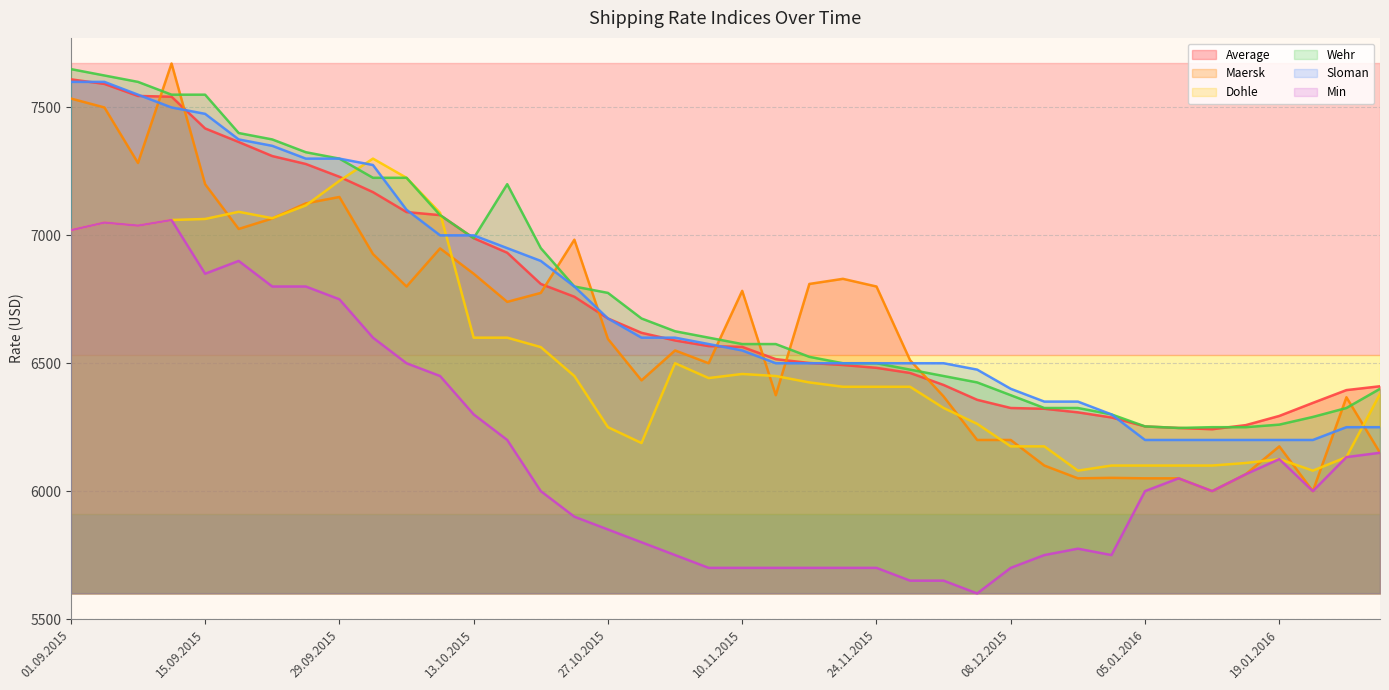

Where does the Sloman series first go above 6575?

01.09.2015